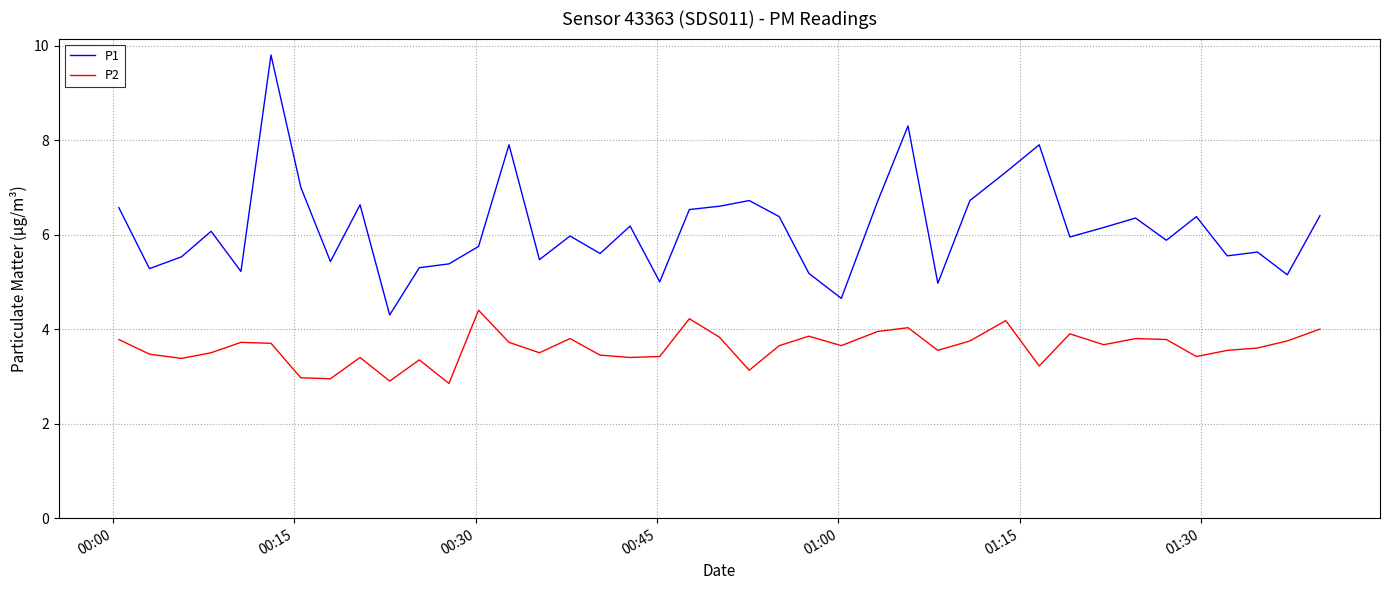

Rank the series by their maximum value, from lowest to highest.

P2, P1